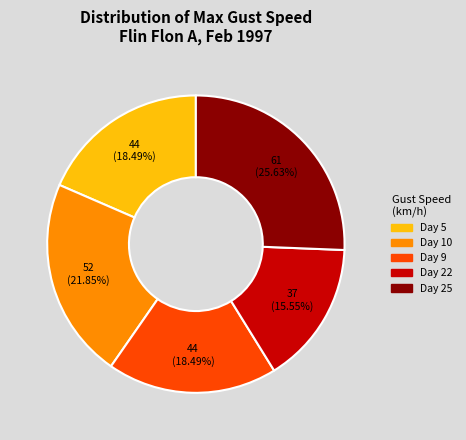

Does any single category account for the majority?

No